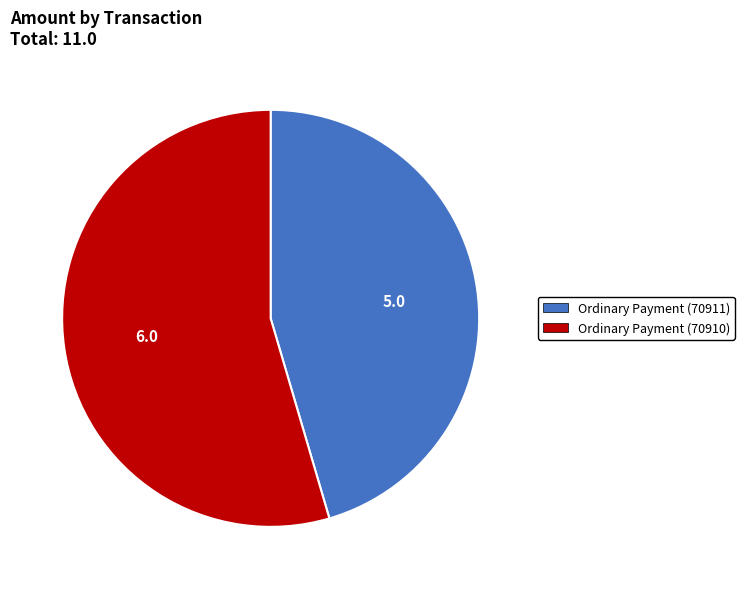

Do Ordinary Payment (70911) and Ordinary Payment (70910) together represent more than half of the pie?

Yes